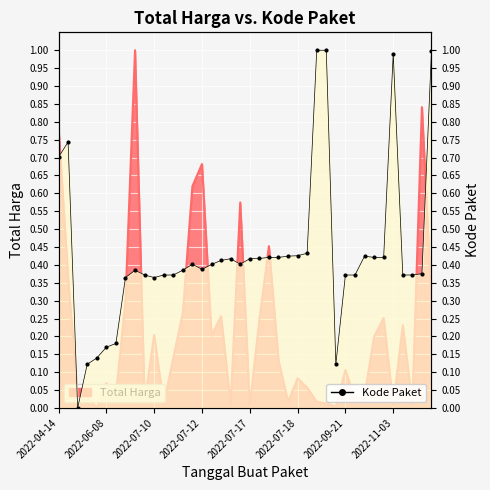

What value does the data have at 2022-07-17?

0.1